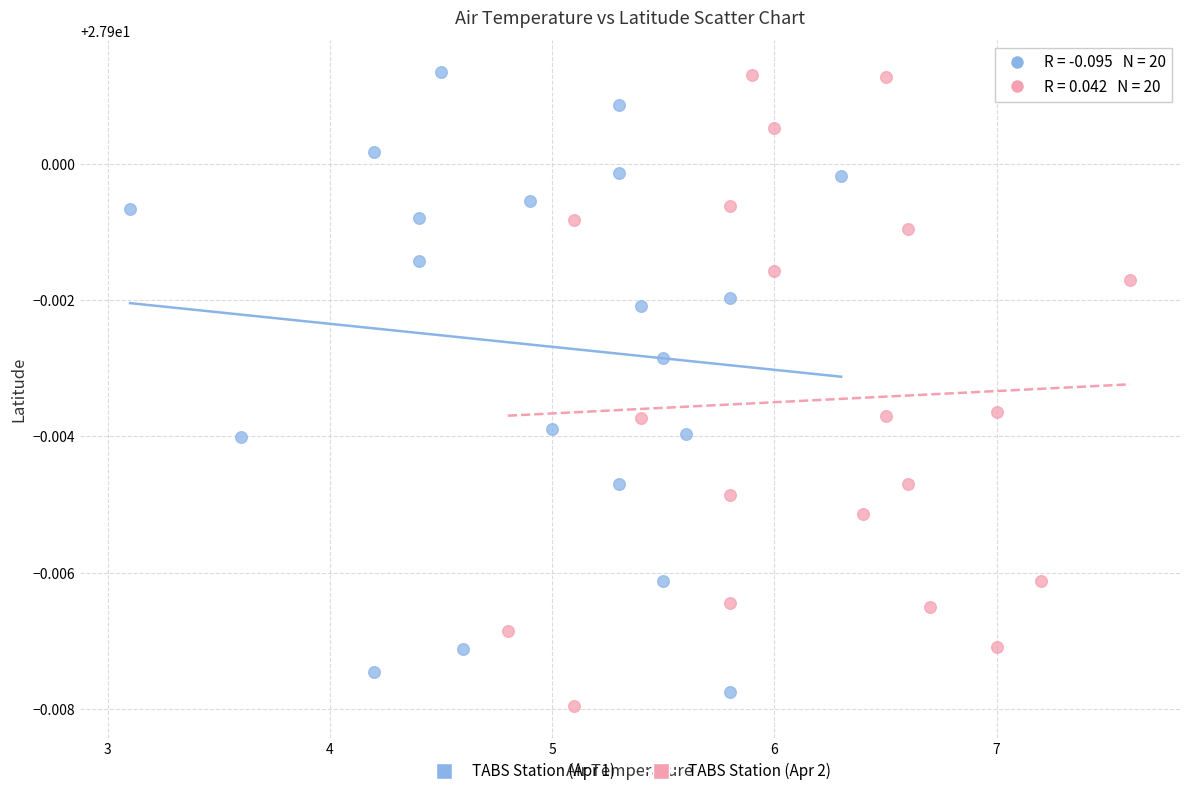

What are all the series names shown in the legend?

TABS Station (Apr 1), TABS Station (Apr 2)